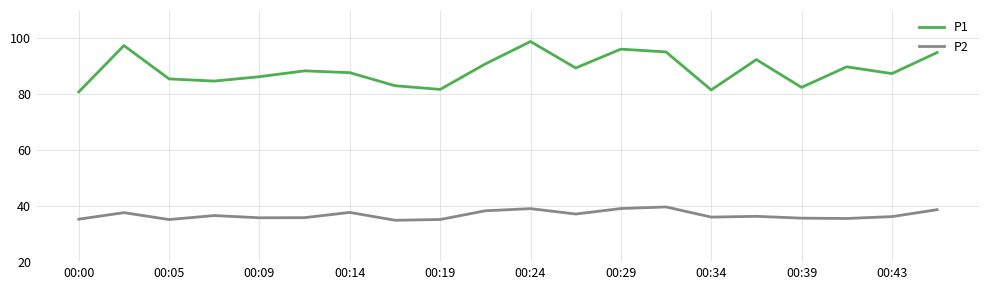

Which series has the widest spread of values?

P1